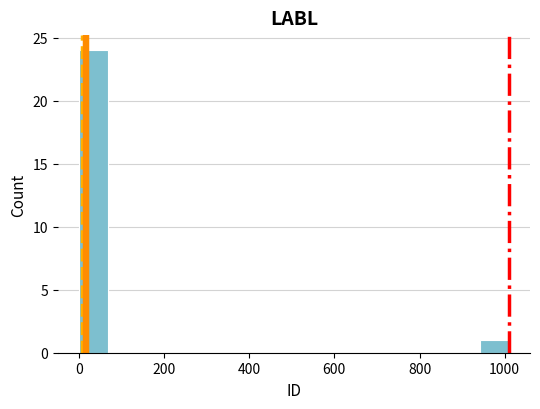

Around what value on the x-axis is the tallest bar? Give the approximate position of its centre, as read against the axis.

40